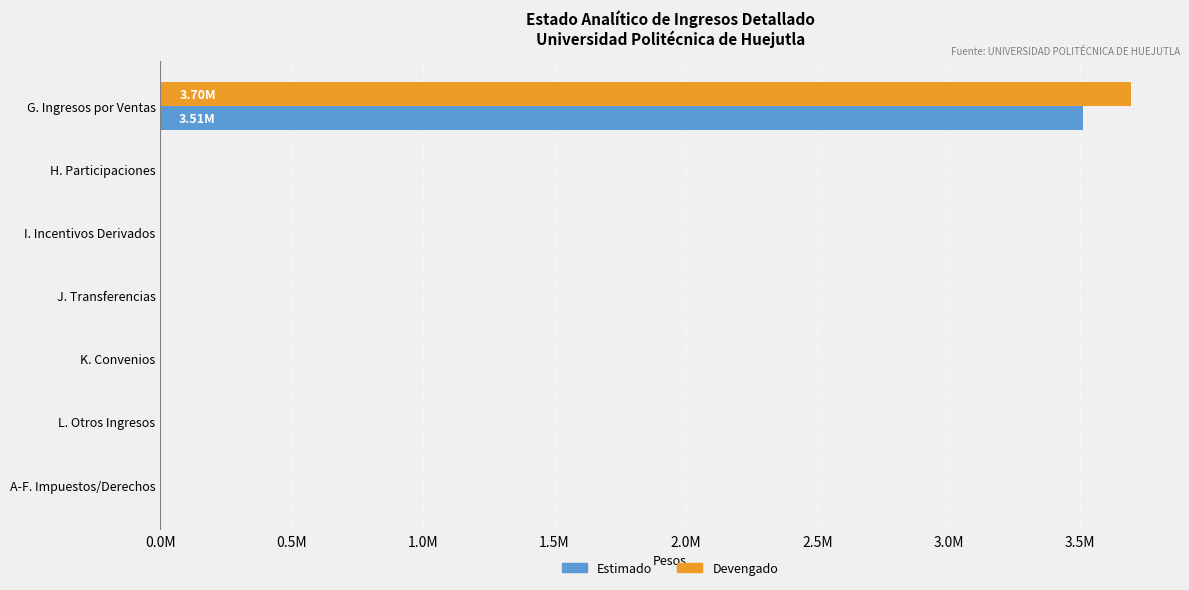

Rank the series by their average value, from lowest to highest.

Estimado, Devengado